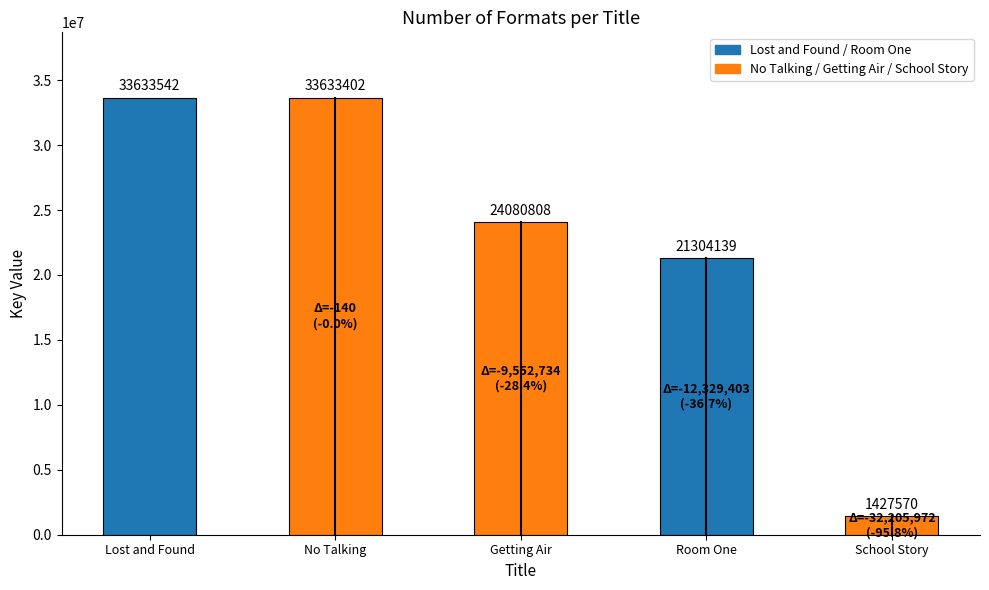

At which category does the chart reach its peak across all series?

Lost and Found